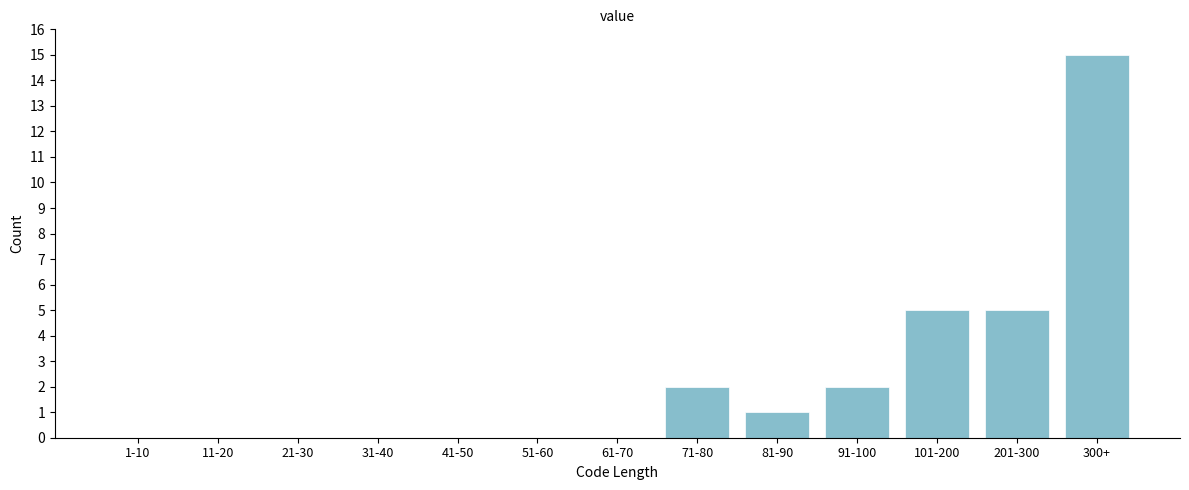

Reading left to right, what are all the values shown in this chart?

1-10=0	11-20=0	21-30=0	31-40=0	41-50=0	51-60=0	61-70=0	71-80=2	81-90=1	91-100=2	101-200=5	201-300=5	300+=15